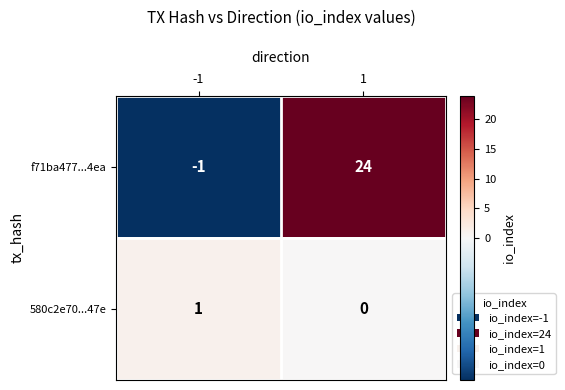

At which category does the chart reach its peak across all series?

1